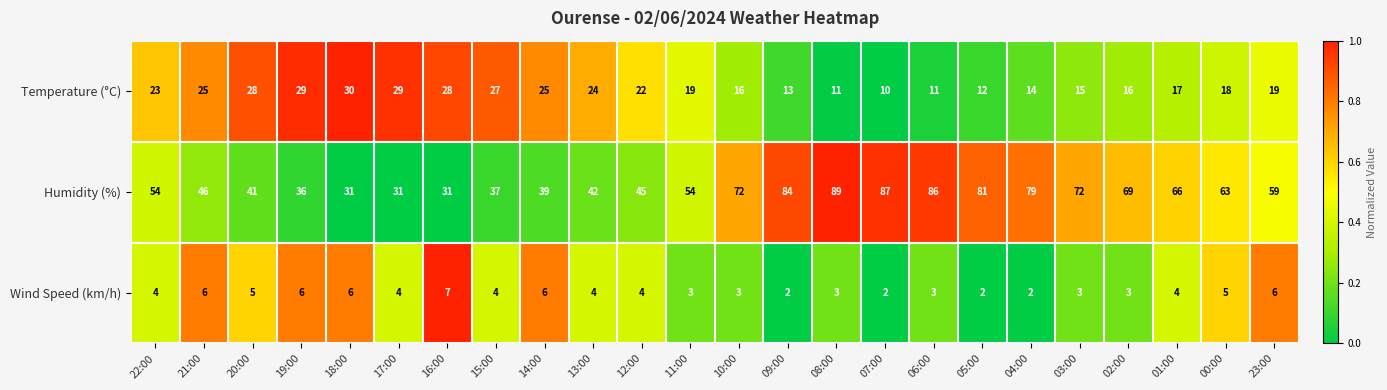

Rank the series by their average value, from highest to lowest.

Humidity (%), Temperature (°C), Wind Speed (km/h)